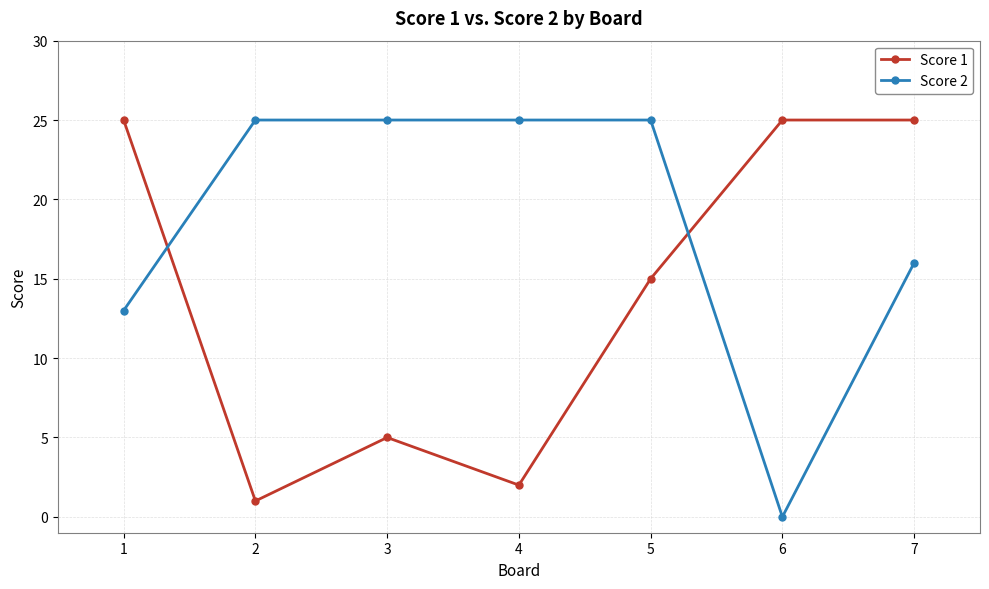

True or false: Score 1 has more than 2 points higher than both neighbors.

False